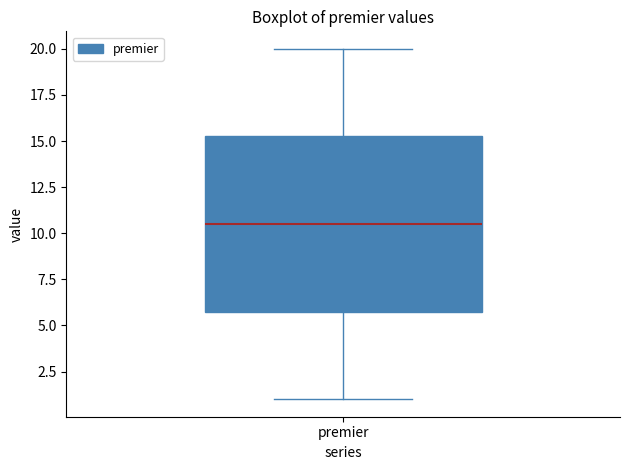

Read this box plot against the y-axis: the position of the median line, the range covered by the box, and the ends of both whiskers. The values are not printed on the chart, so give them approximately, as read against the axis.

median 10.5, box 6.0 to 15.5, whiskers 1.0 to 20.0